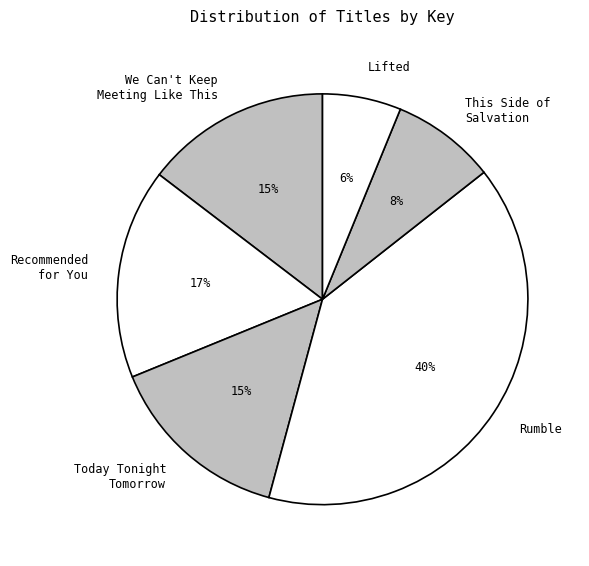

To the nearest percent, what is the difference between the Rumble and This Side of Salvation slice percentages?

32%